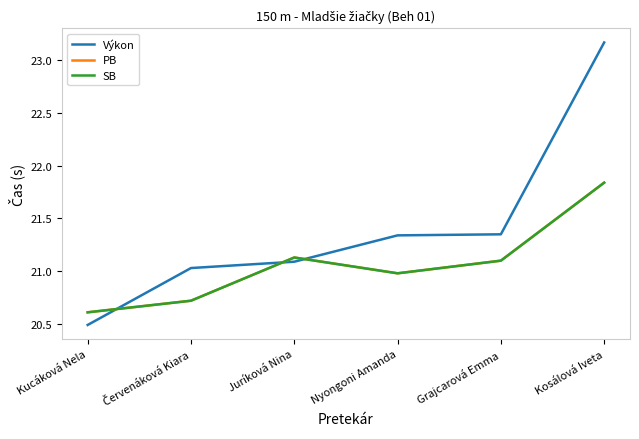

Is this an area chart (filled region under the line)?

No